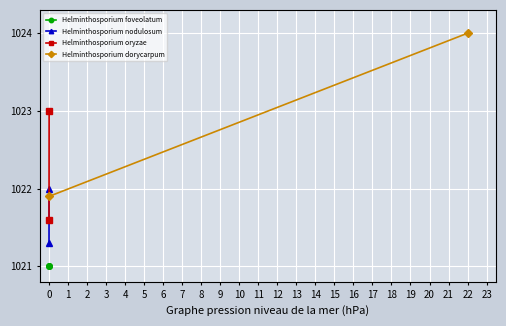

What is the total value across all series at 0?

4085.8